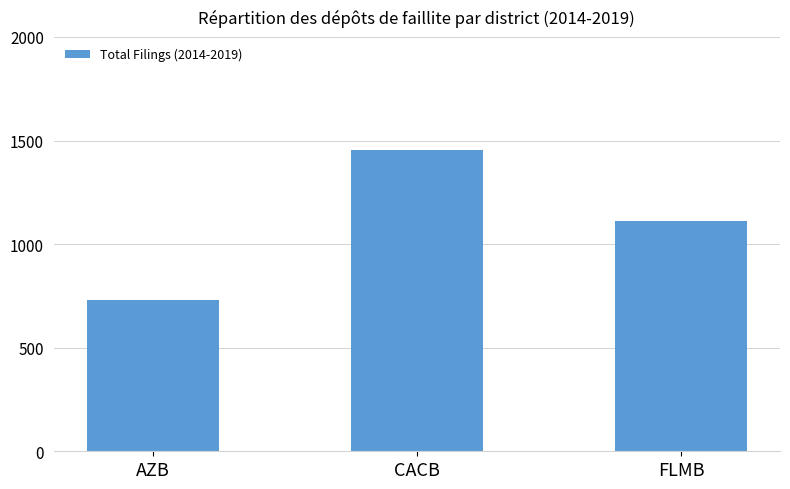

The chart shows a value of 460 at AZB. True or false?

False